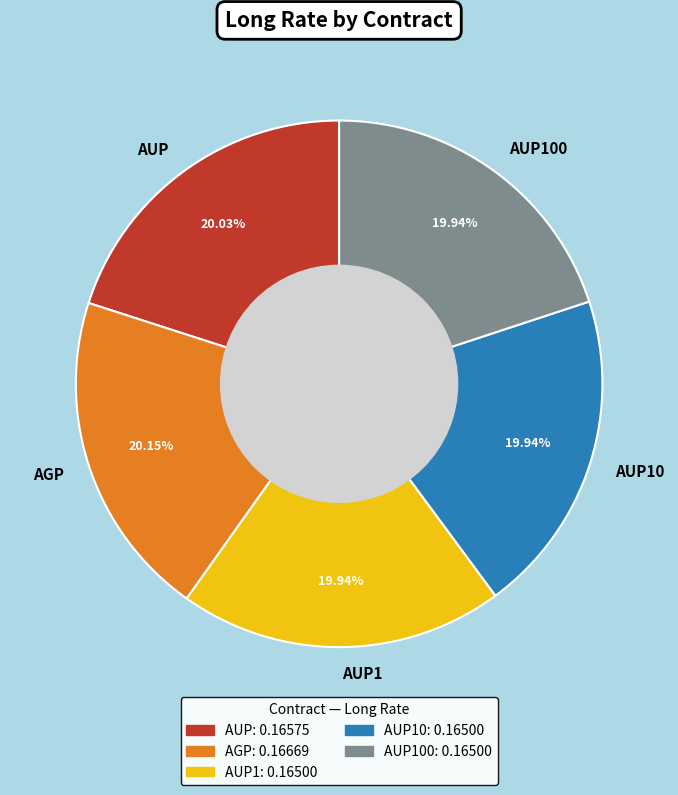

Does AUP account for over 50% of the chart?

No